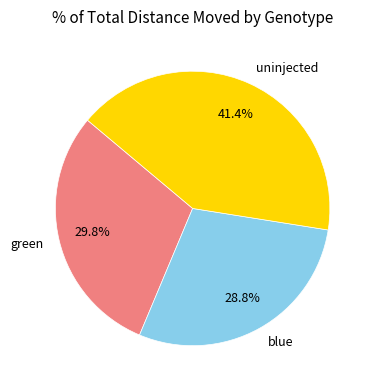

Is it true that blue is 29% of the pie?

True